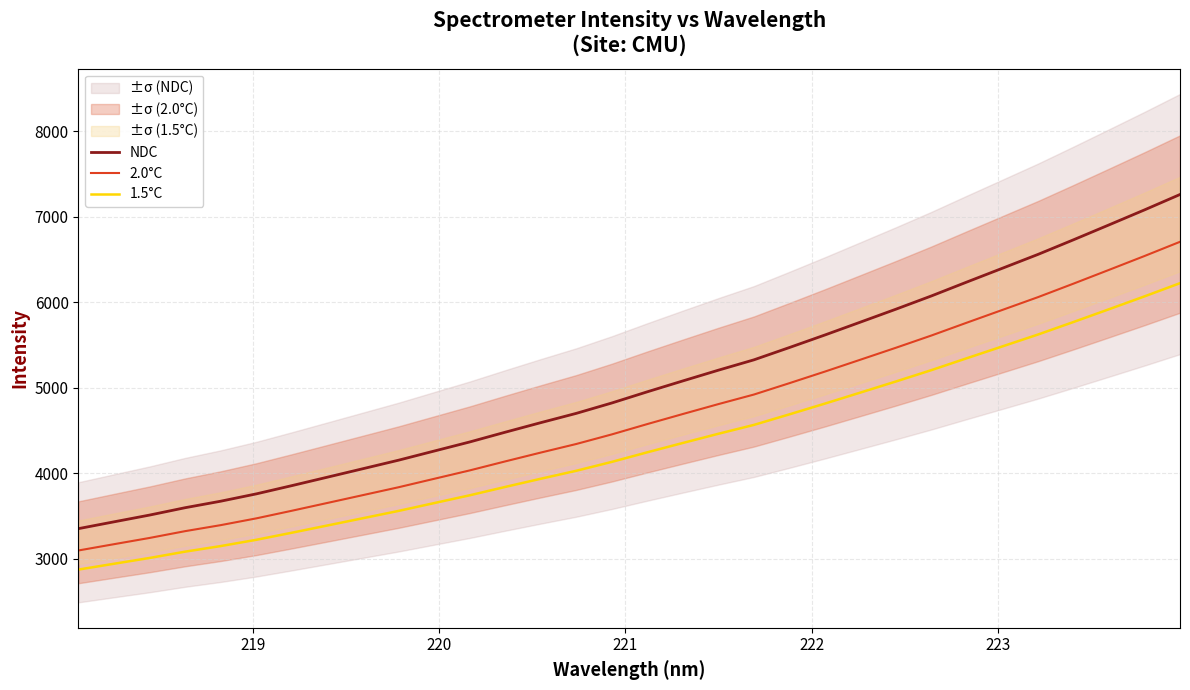

How many distinct data groups are displayed?

3